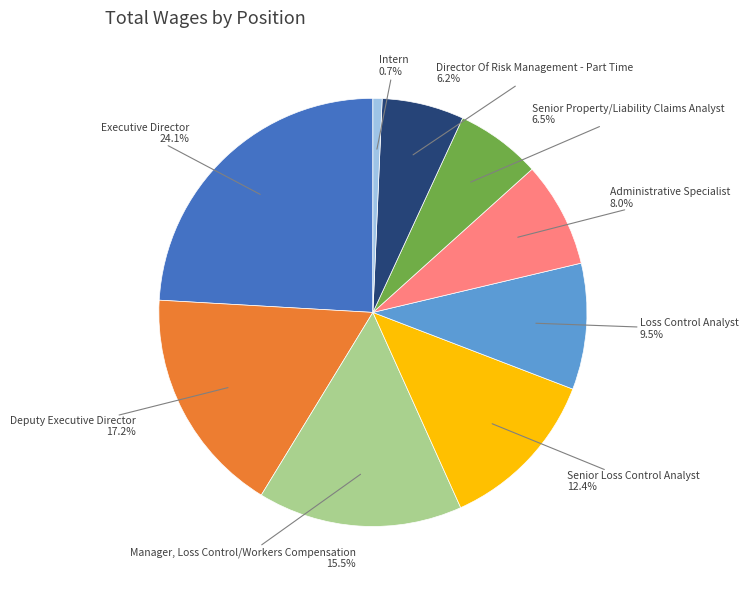

What is the ratio of the value at Executive Director to the value at Loss Control Analyst?

2.5